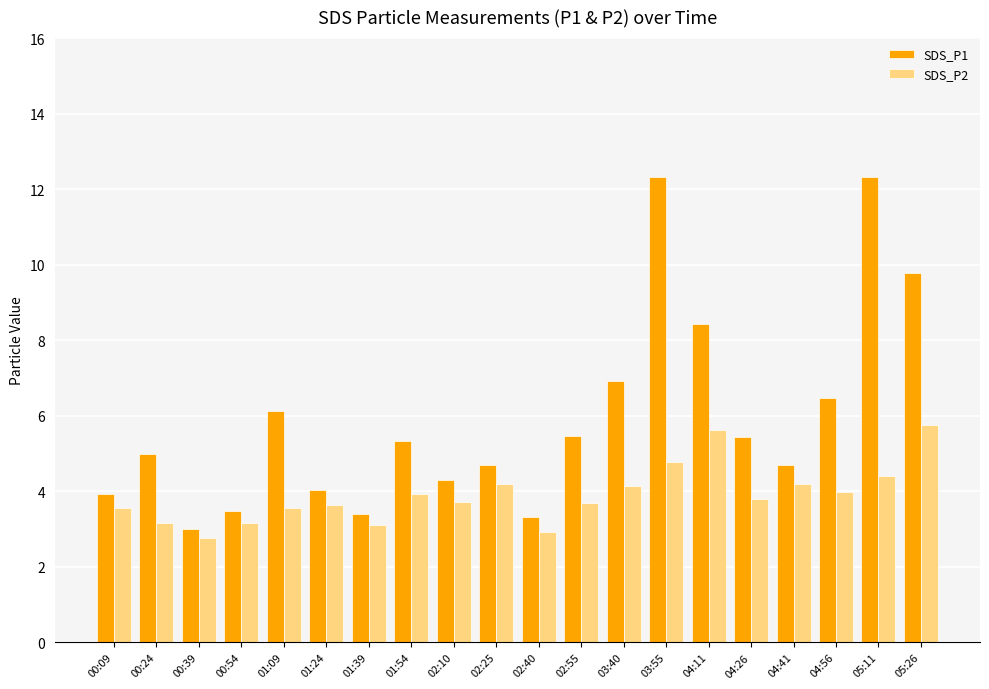

Which category has the highest value in the SDS_P2 series?

05:26